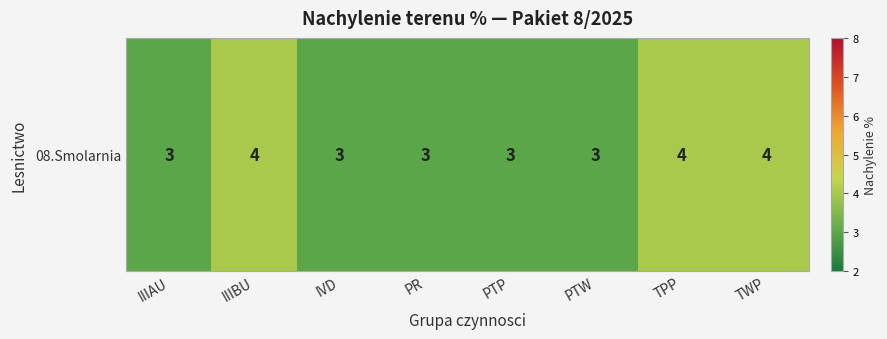

List the labels in order of value, smallest first.

IIIAU, IVD, PR, PTP, PTW, IIIBU, TPP, TWP